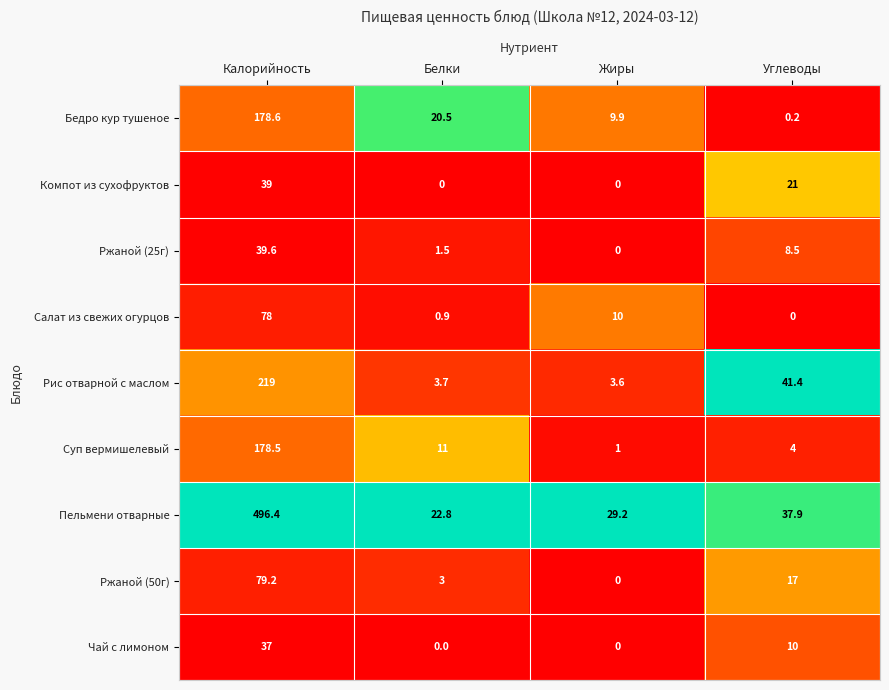

Is the value of Компот из сухофруктов at Углеводы greater than the value of Бедро кур тушеное at Углеводы?

Yes